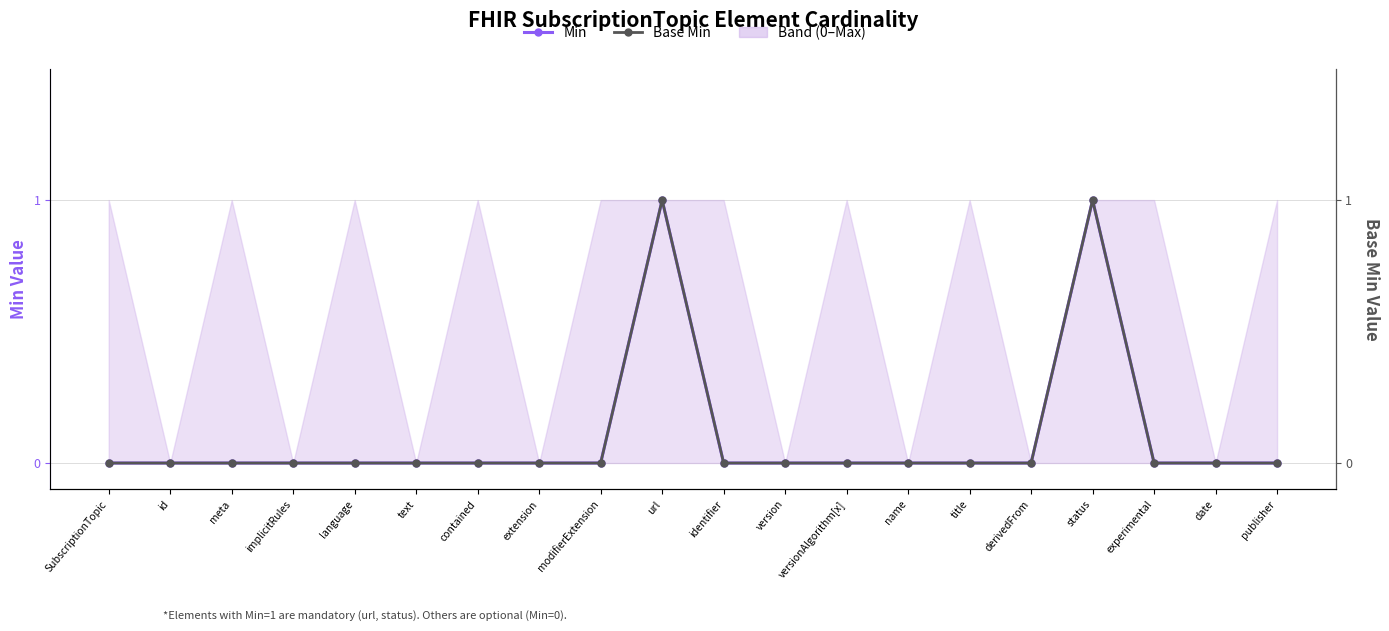

What are all the series names shown in the legend?

Min, Base Min